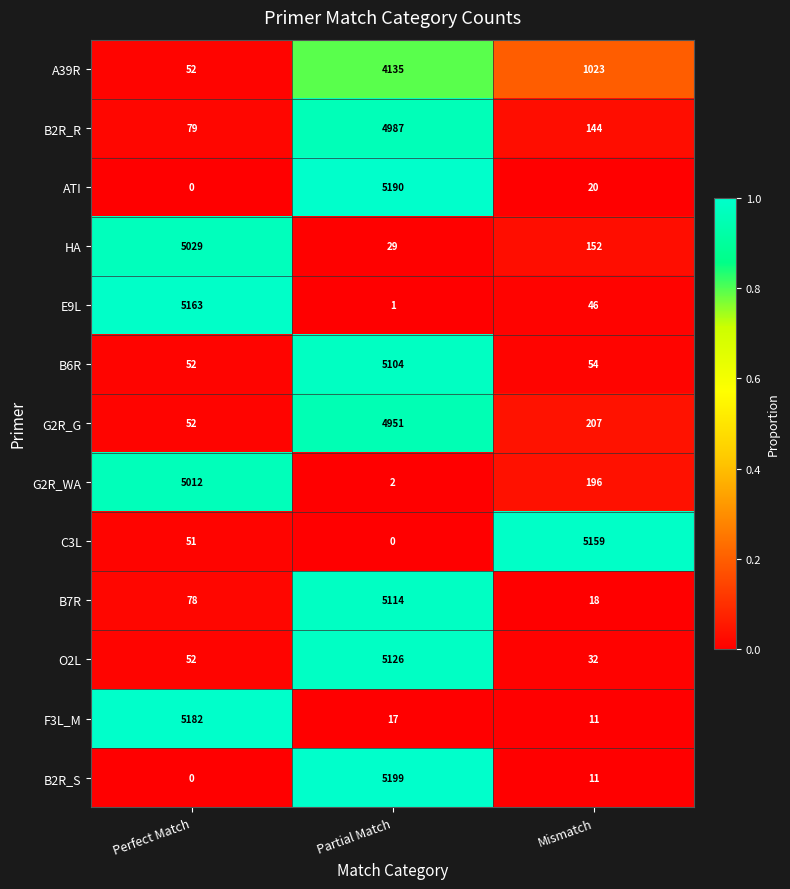

What is the minimum value for F3L_M?

11